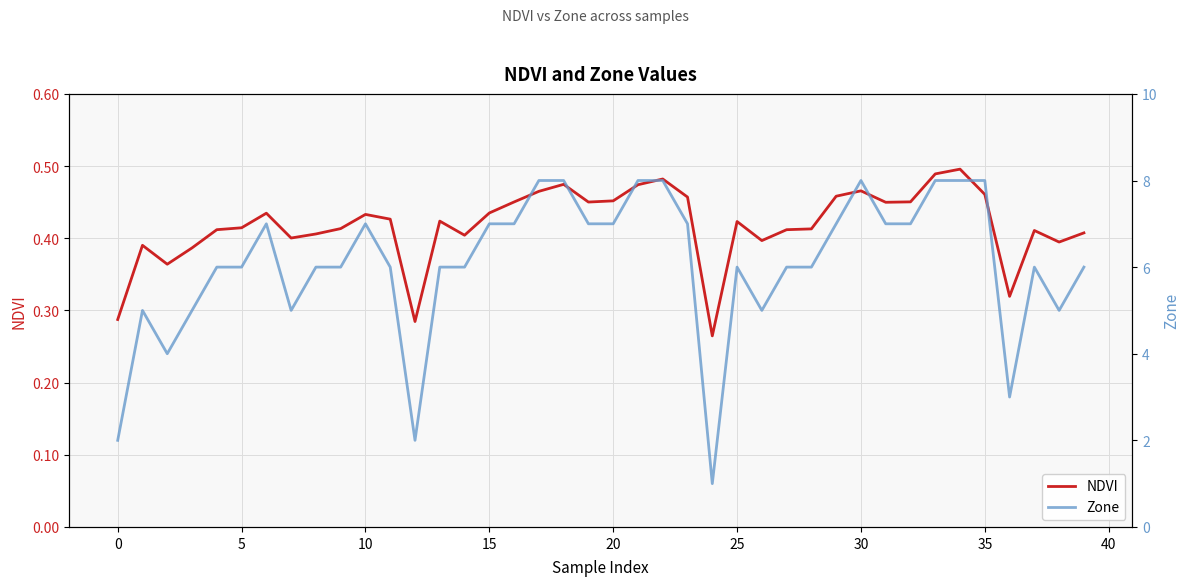

What is the minimum value for Zone?

1.0